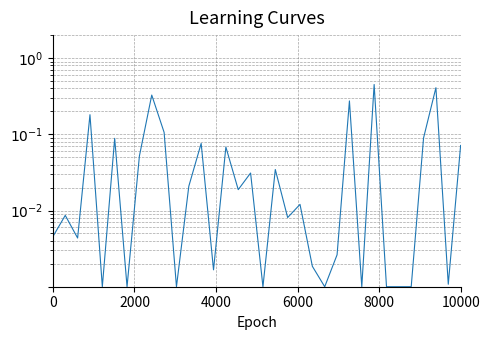

The chart shows a value of 0.0 at 21. True or false?

False